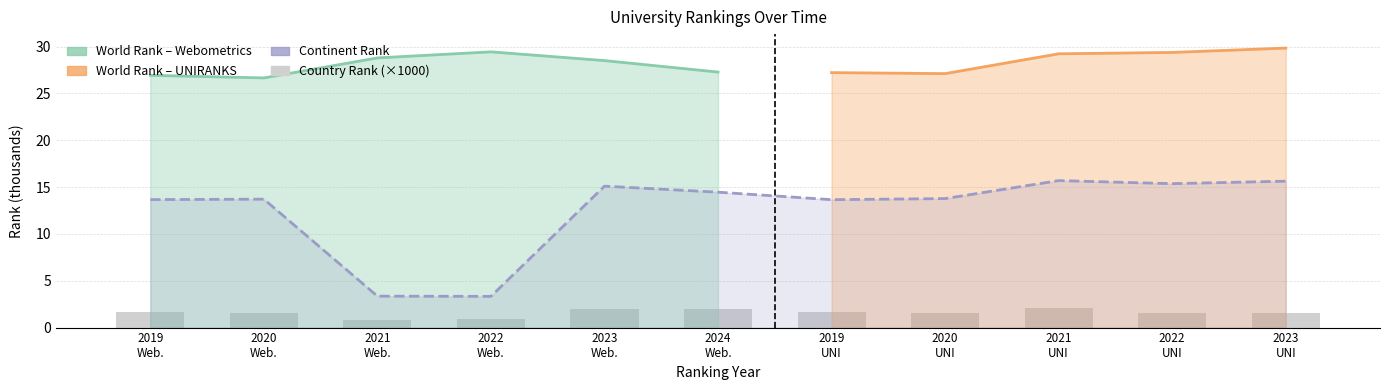

Are the bars grouped side by side (vs. stacked)?

Yes